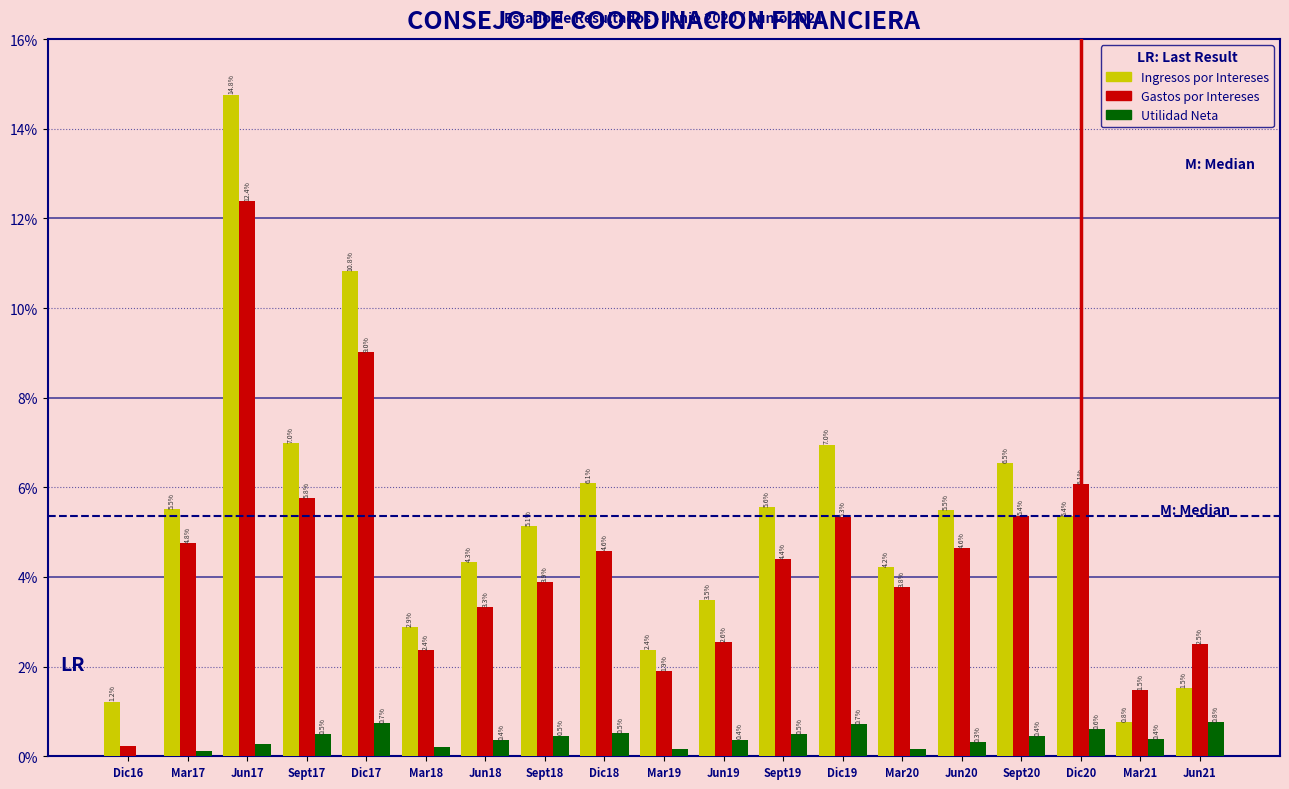

Between Mar17 and Sept17, which series saw the biggest shift?

Ingresos por Intereses